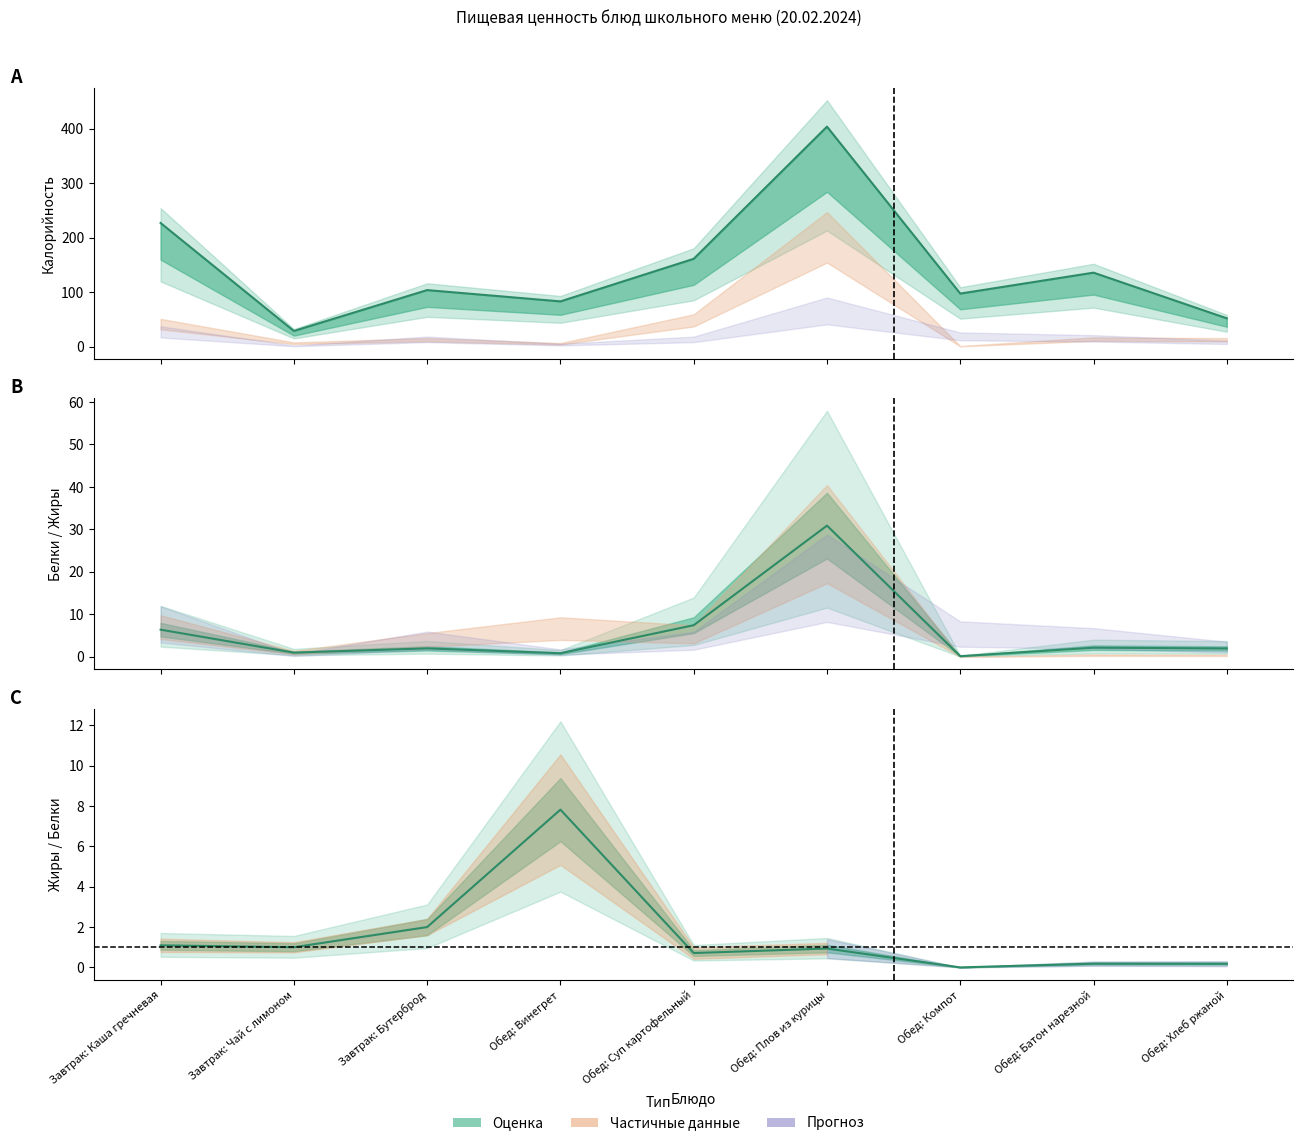

Which category has the lowest value in the Калорийность series?

Завтрак: Чай с лимоном